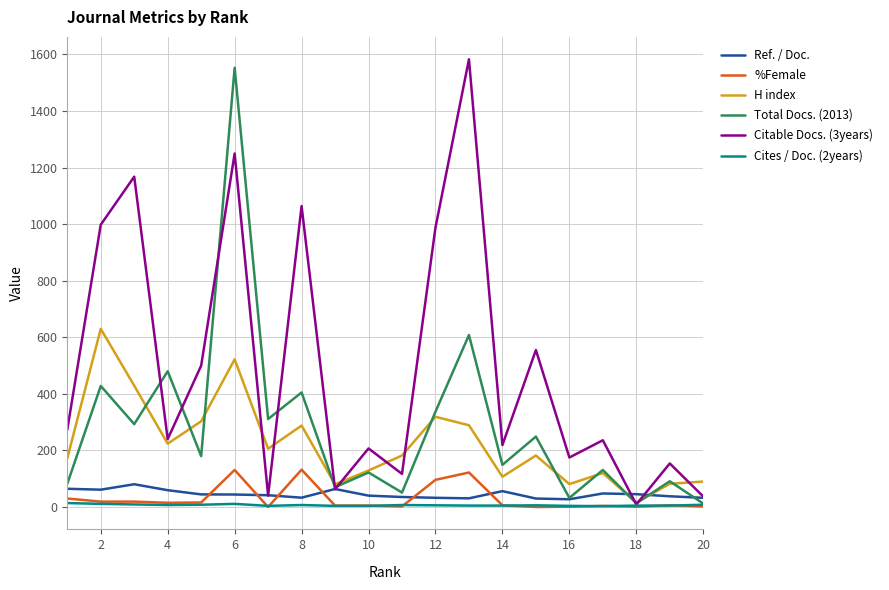

Which series has the largest total across all categories?

Citable Docs. (3years)